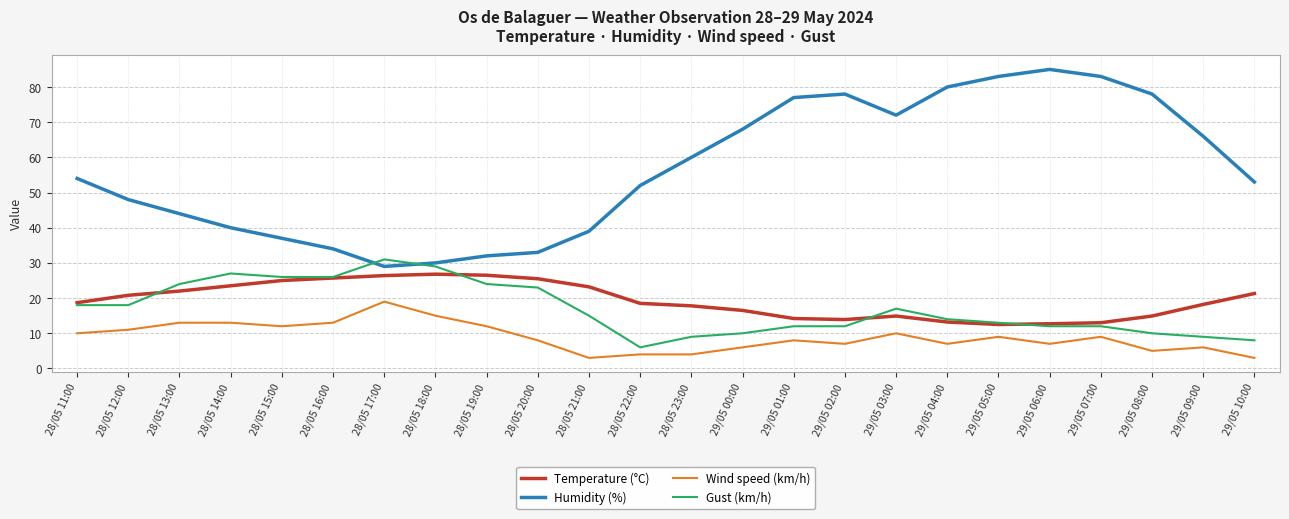

What is the spread (max minus min) of values at 29/05 03:00?

62.0